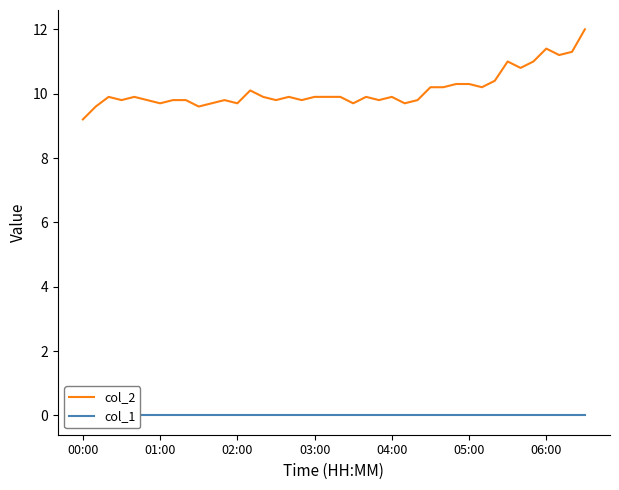

What value does the col_2 series have at 21?

9.7